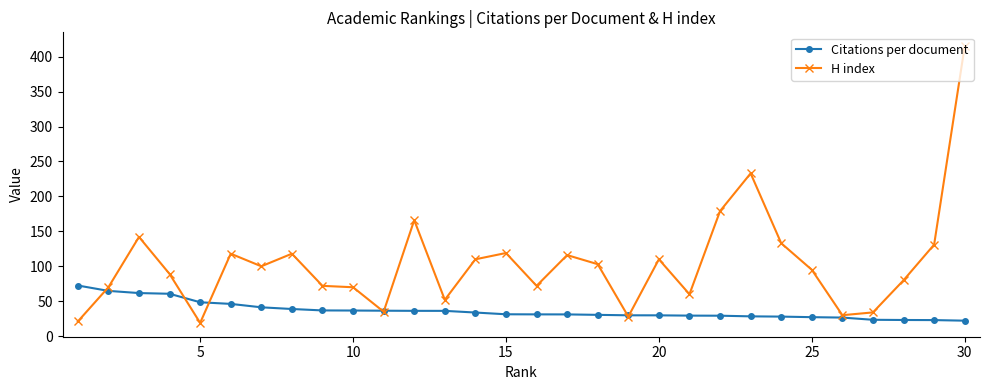

What is the maximum value for Citations per document?

72.5